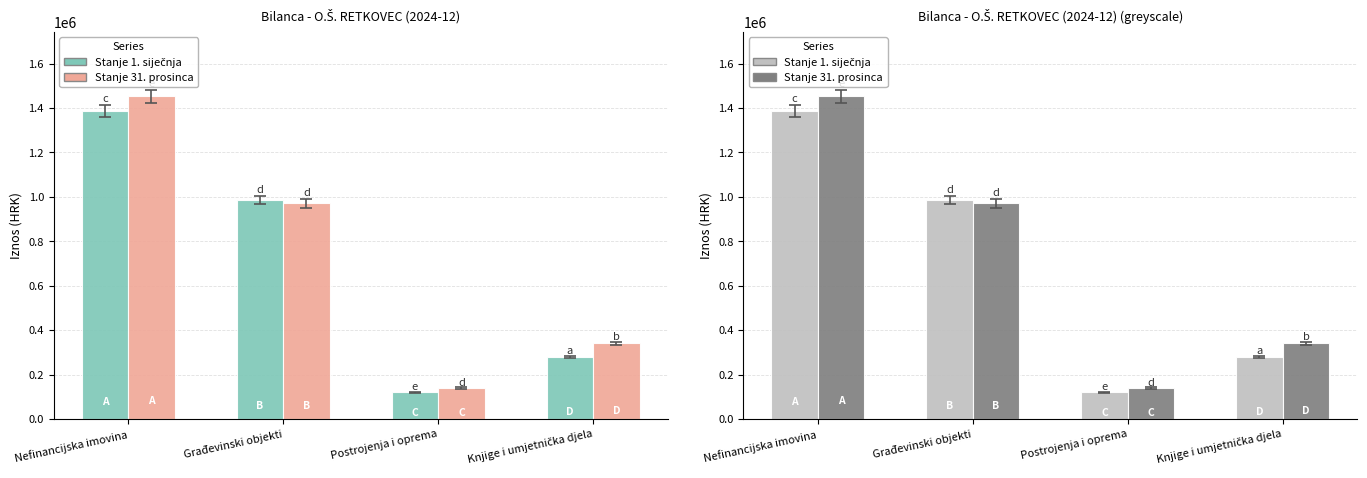

What is the value of the Stanje 31. prosinca bar at the 3rd from the left?

139578.6